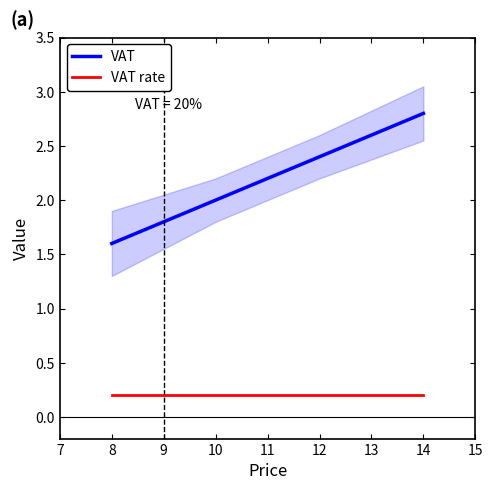

The value of VAT at 12 is 3.4. True or false?

False